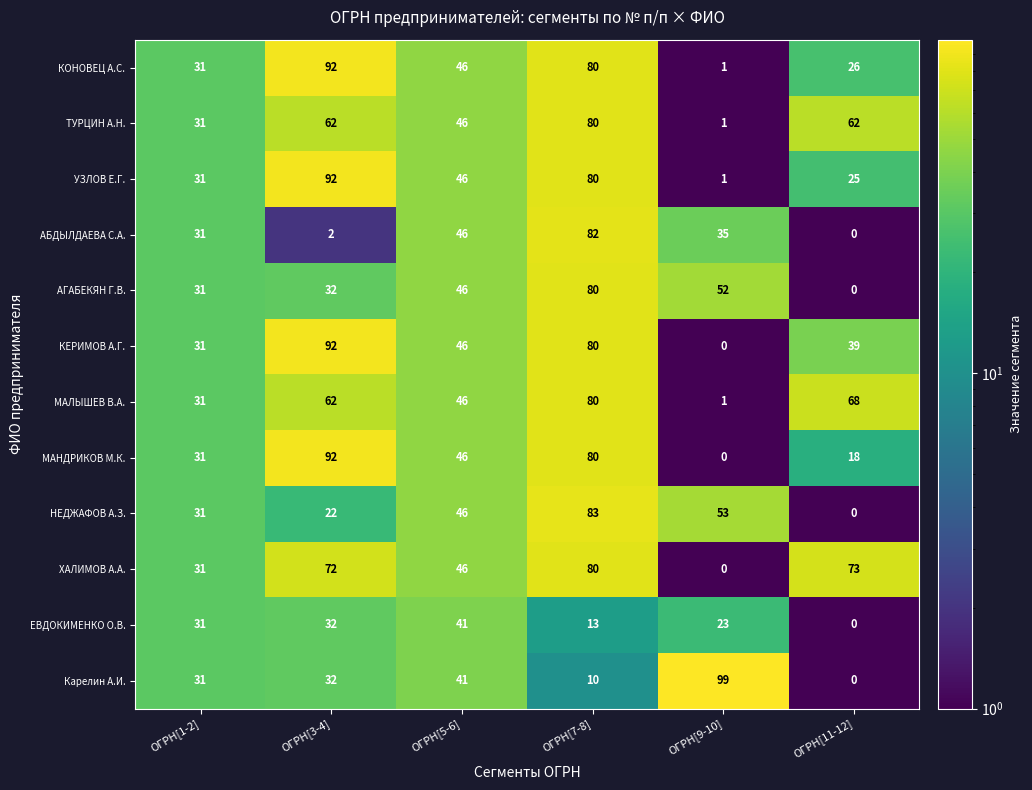

At how many categories does at least one series exceed 70?

4